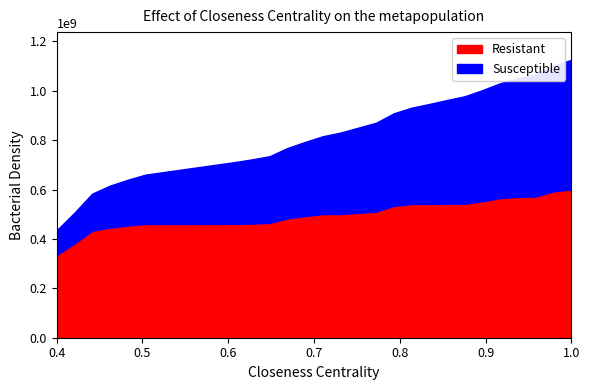

Rank the series at 5 from highest to lowest value.

Susceptible, Resistant